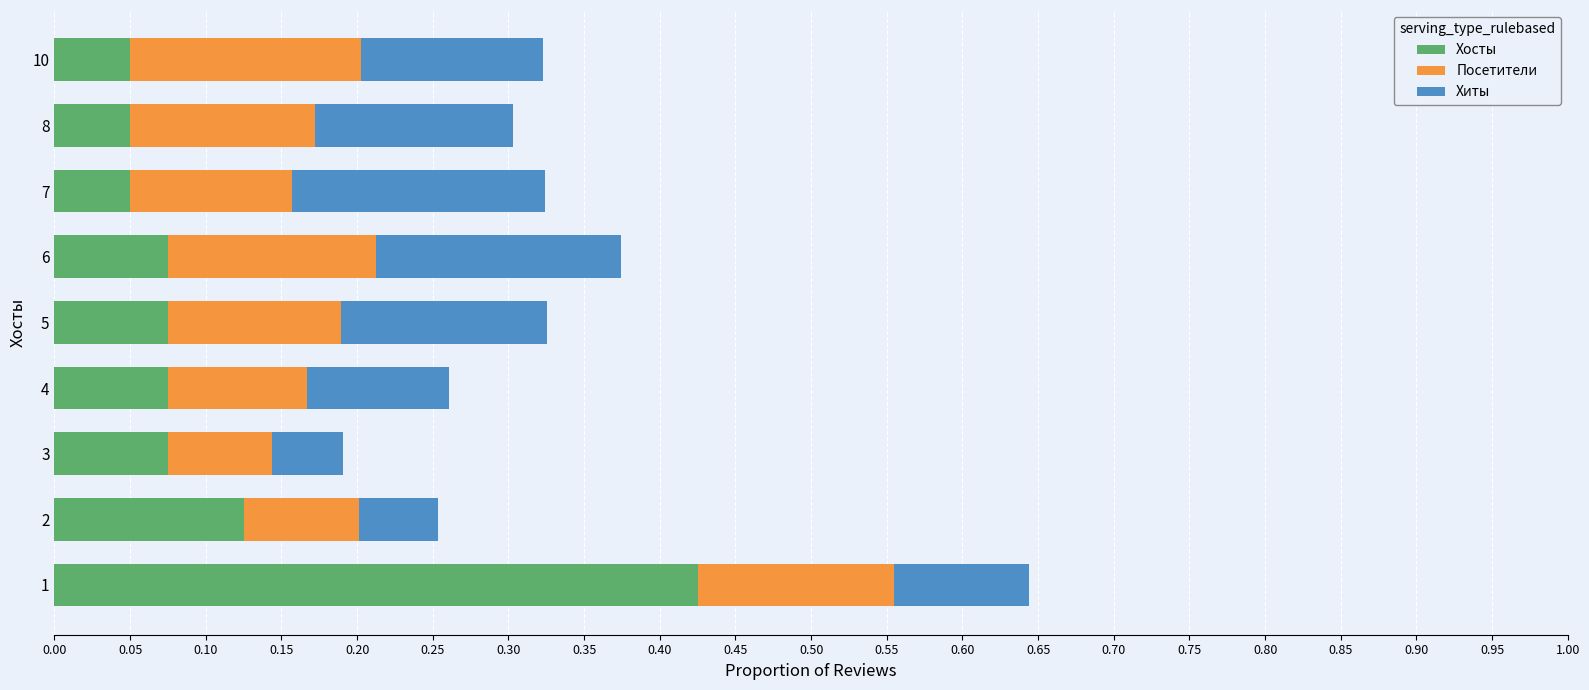

The Хосты series shows 0.0 at 5. True or false?

False